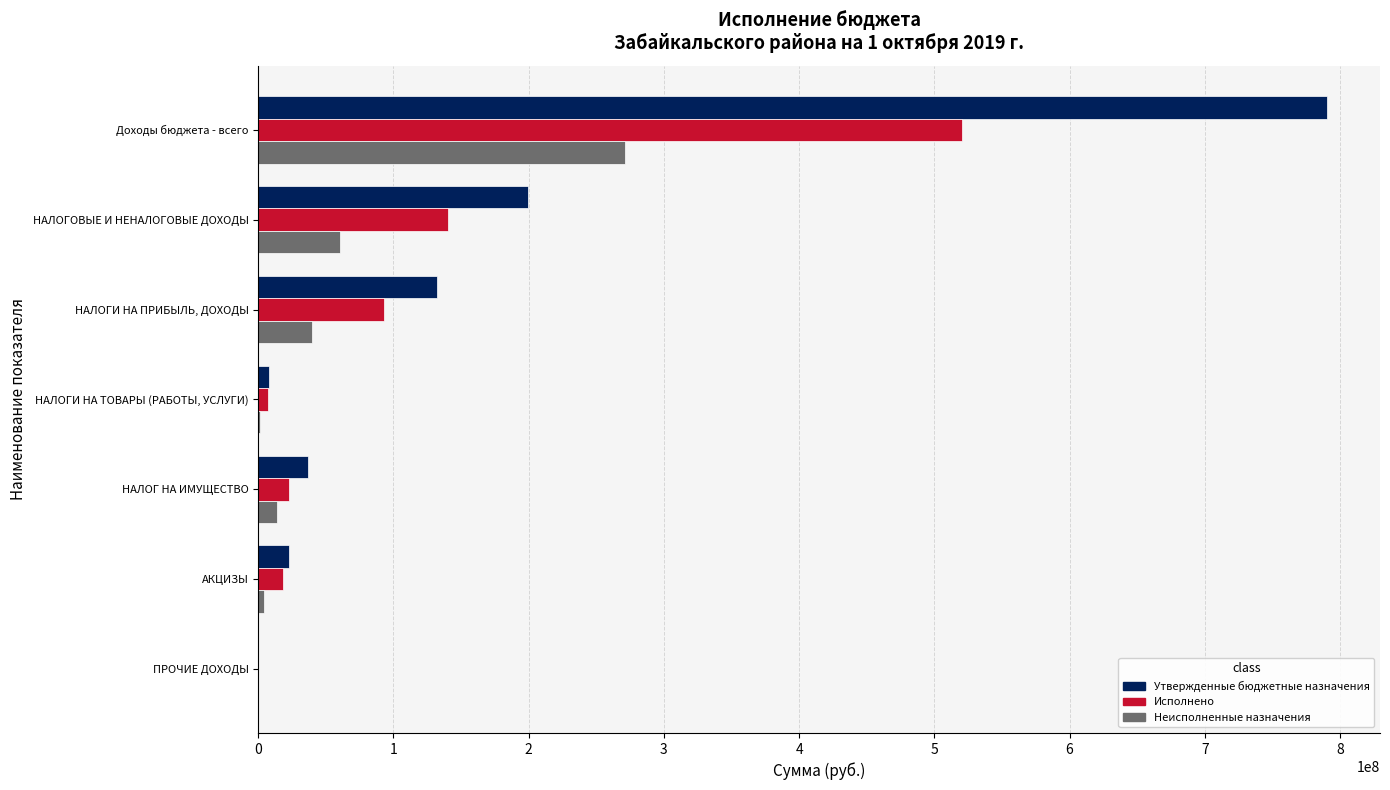

What is the highest value of the Утвержденные бюджетные назначения series?

790129313.3